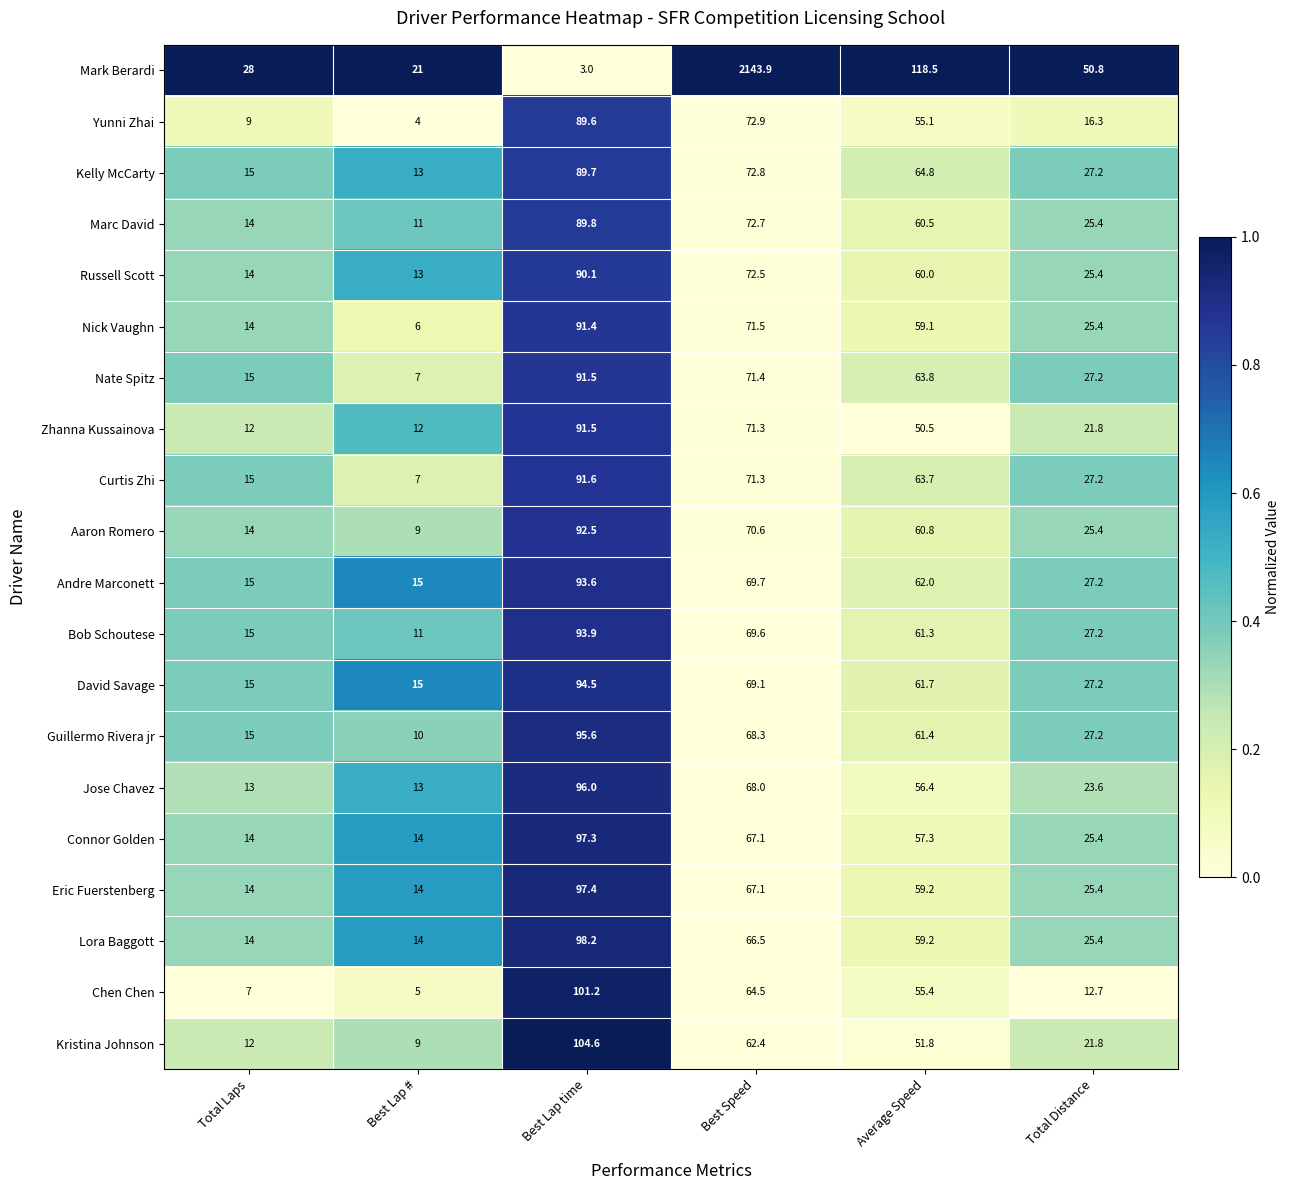

Between Best Lap time and Total Distance, which series saw the biggest shift?

Chen Chen